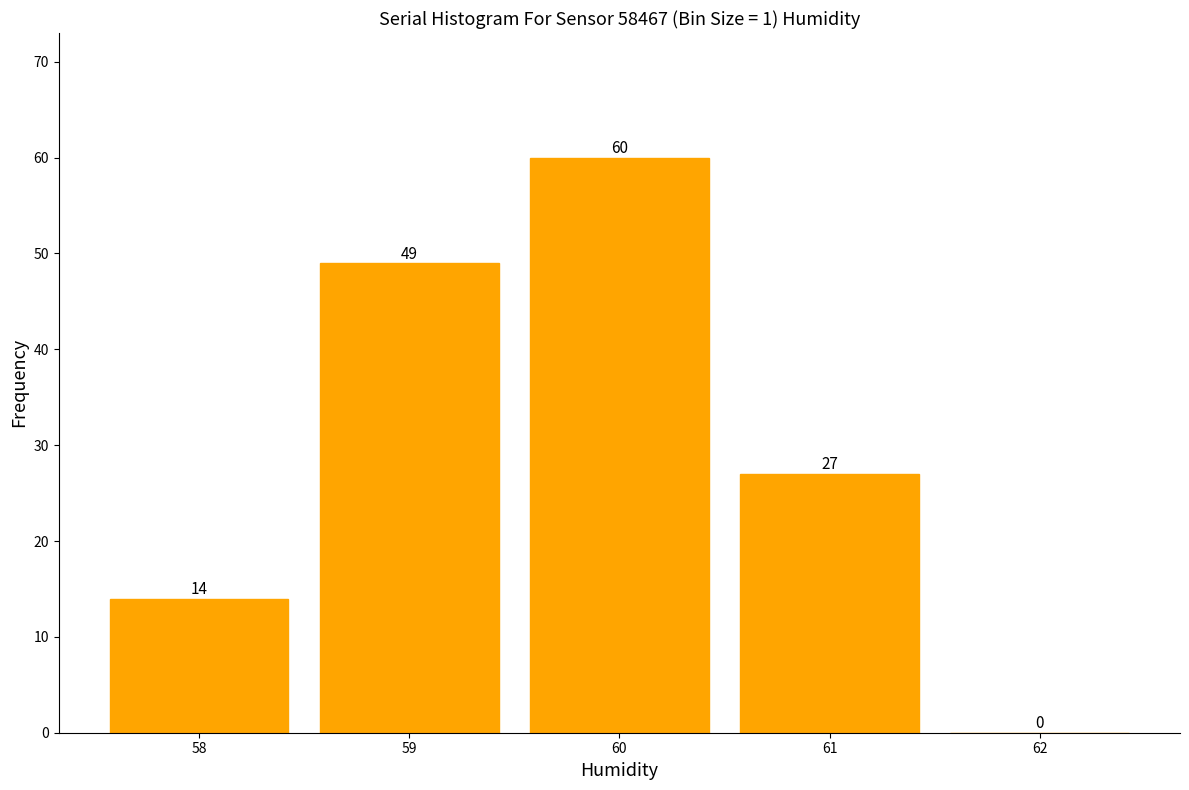

Reading left to right, transcribe all the data shown in this chart.

58=14	59=49	60=60	61=27	62=0